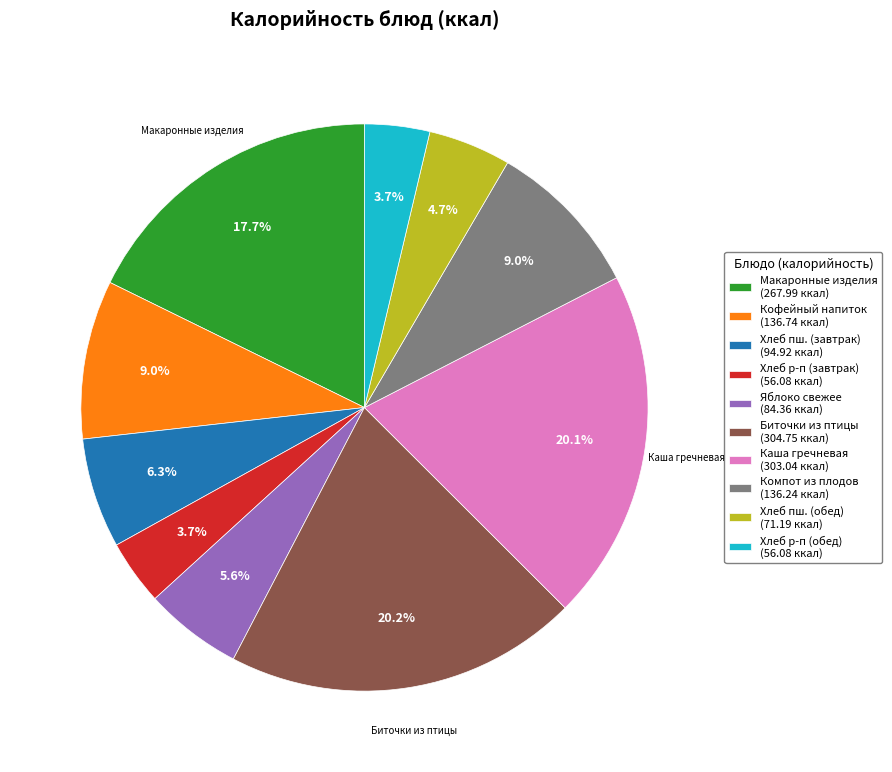

Does Биточки из птицы (304.75 ккал) account for over 50% of the chart?

No